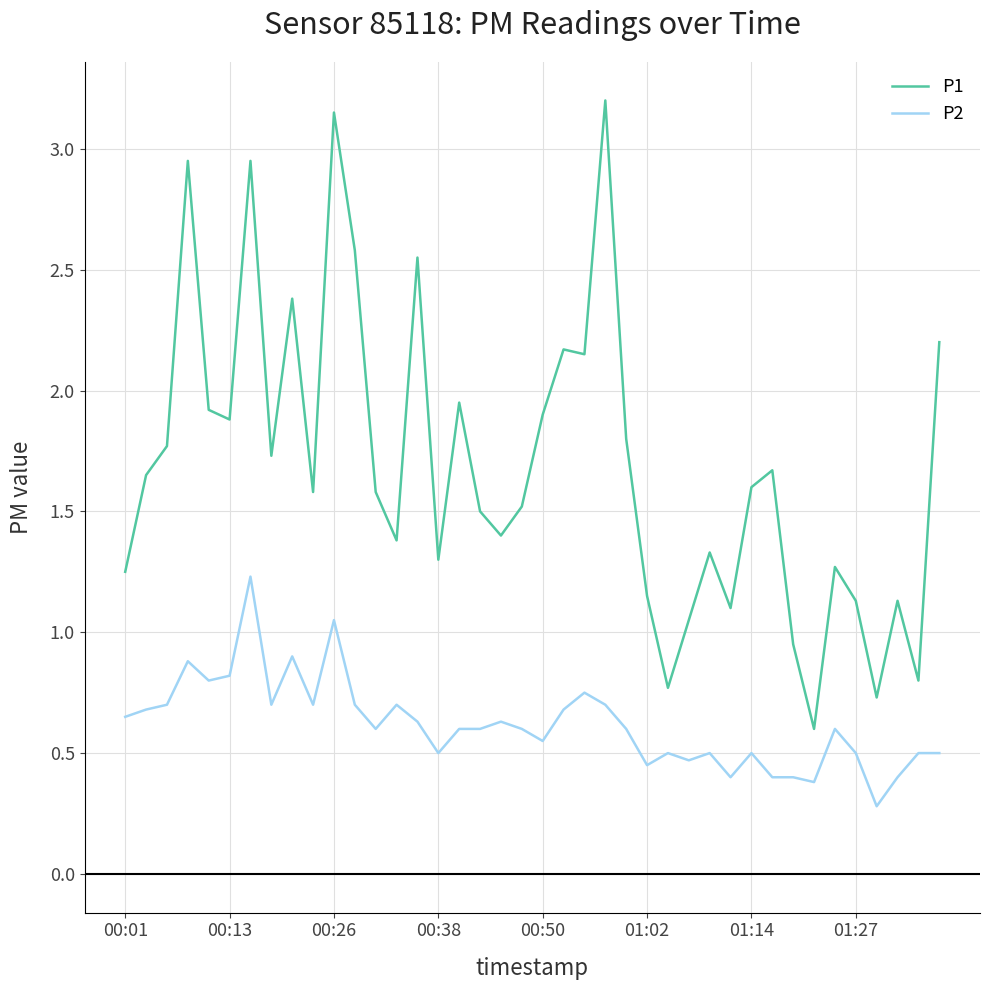

Rank the series by their maximum value, from lowest to highest.

P2, P1